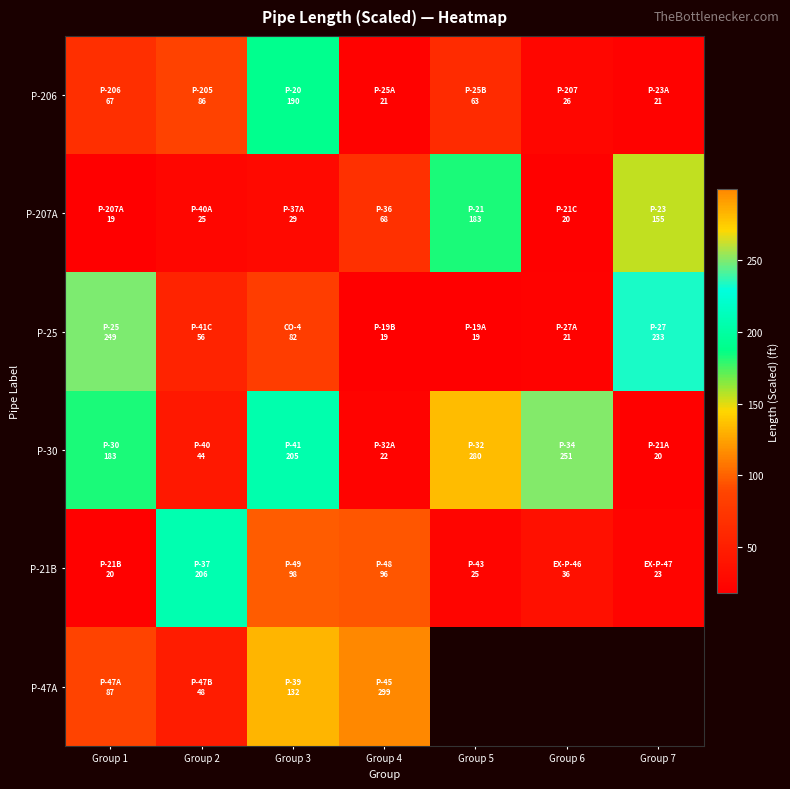

What is the average value of the P-25 series?

97.0